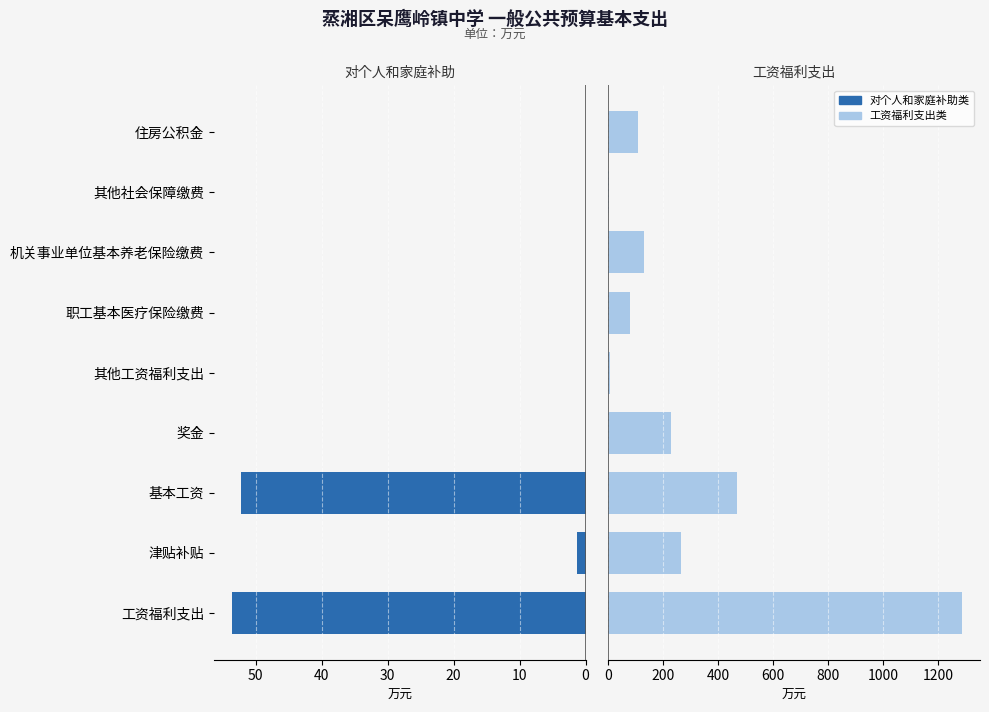

List the series in order of their overall mean, highest first.

工资福利支出类, 对个人和家庭的补助类